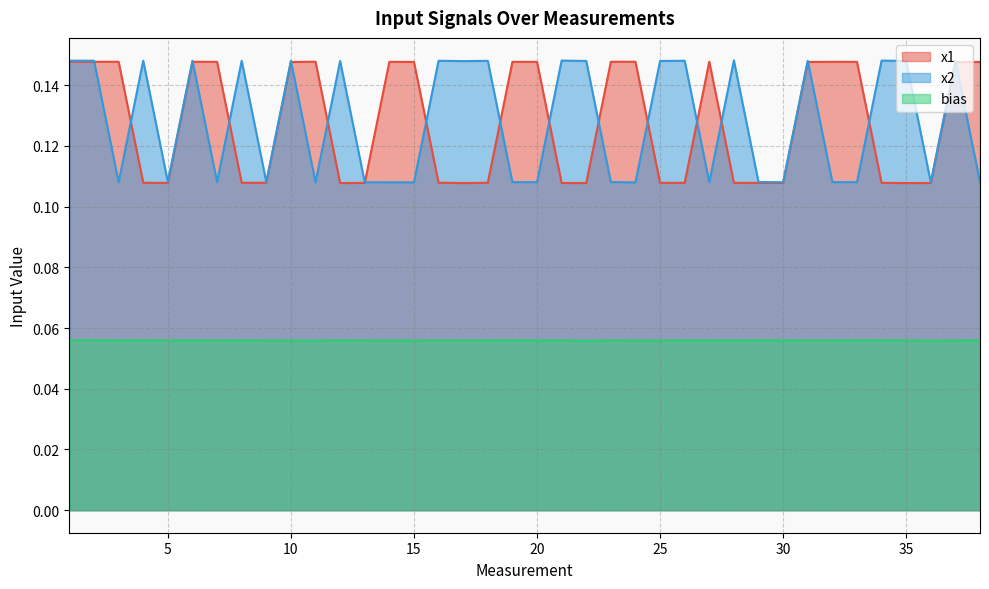

Rank the series by their maximum value, from lowest to highest.

bias, x1, x2